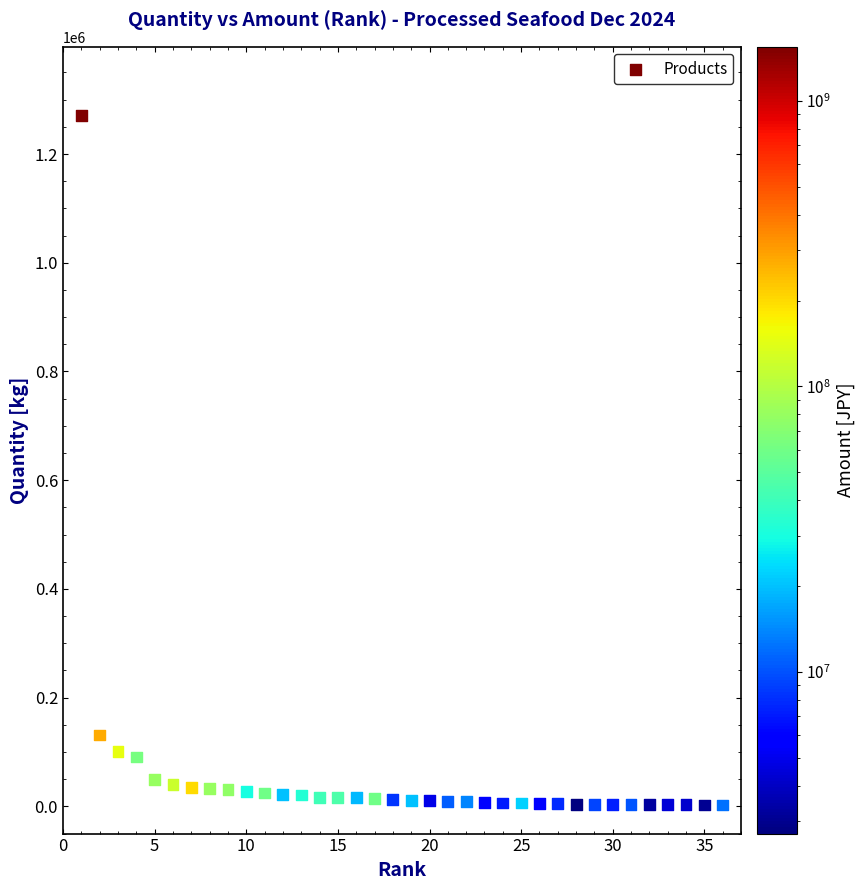

What is the range of X values (max minus min)?

35